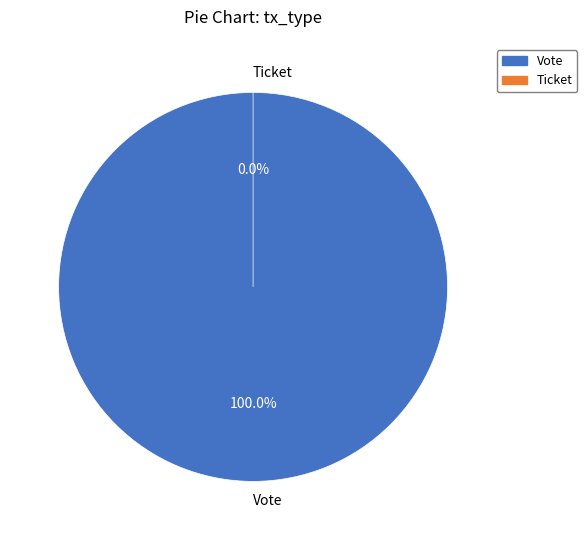

To the nearest percent, what is the average slice percentage?

50%